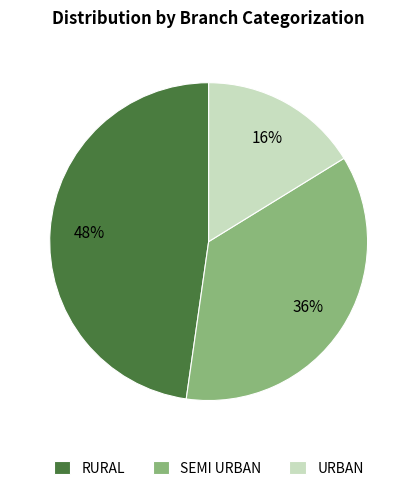

To the nearest percent, what is the difference between the largest and smallest slice percentages?

32%